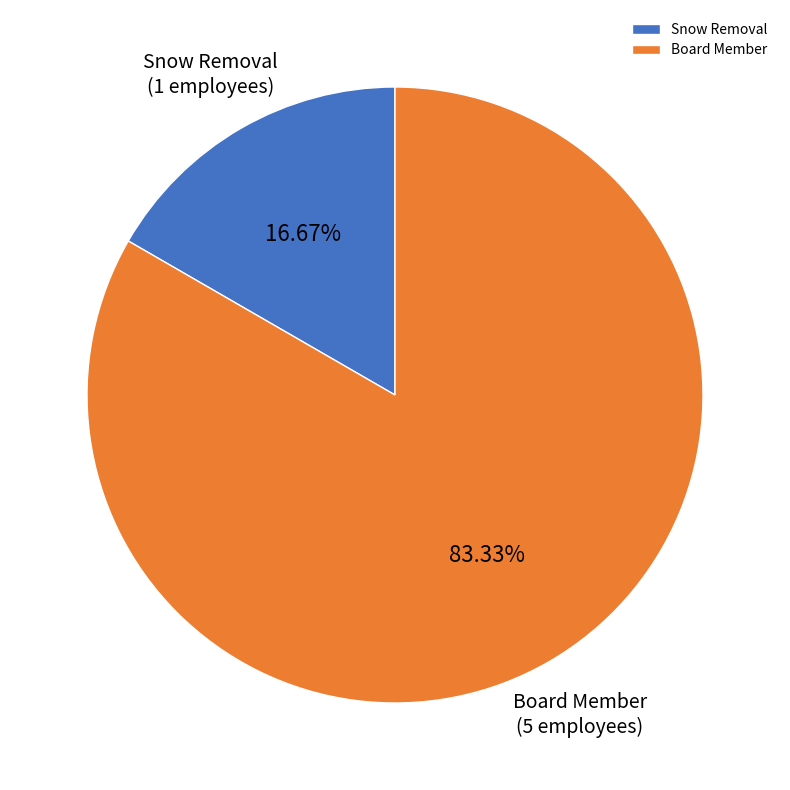

Is it true that Snow Removal is 24% of the pie?

False